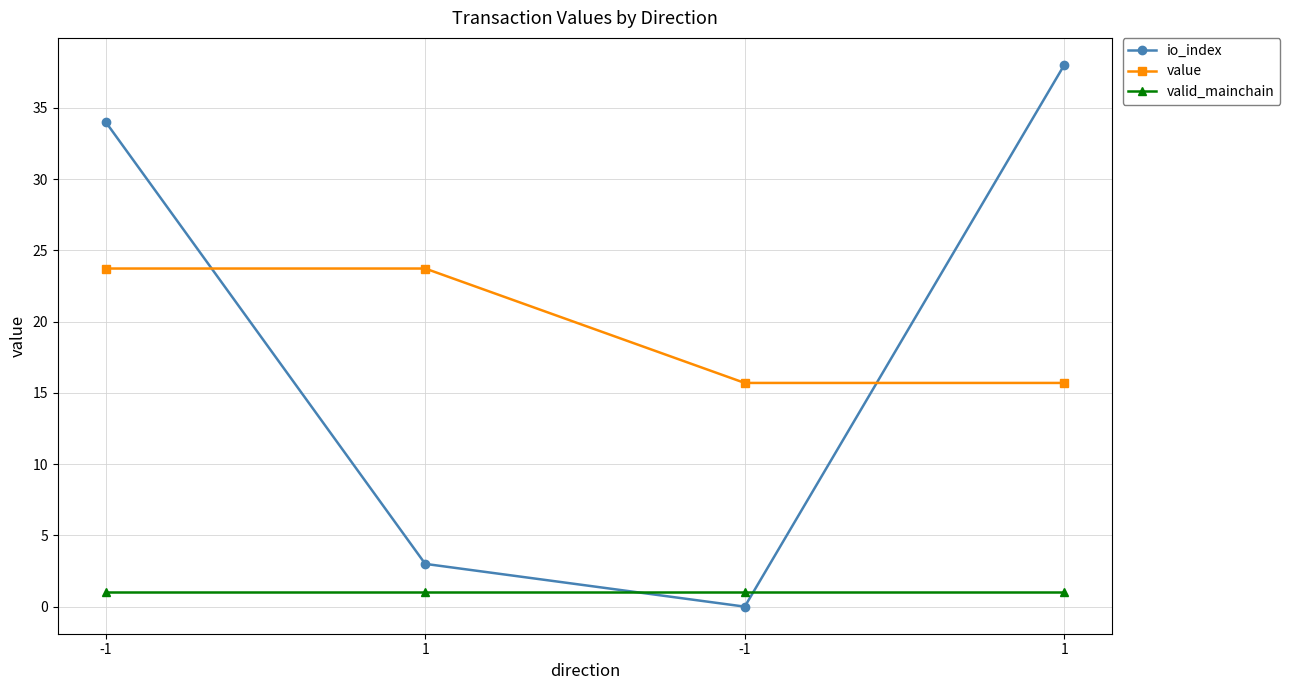

What is the label of the 2nd point from the right?

-1